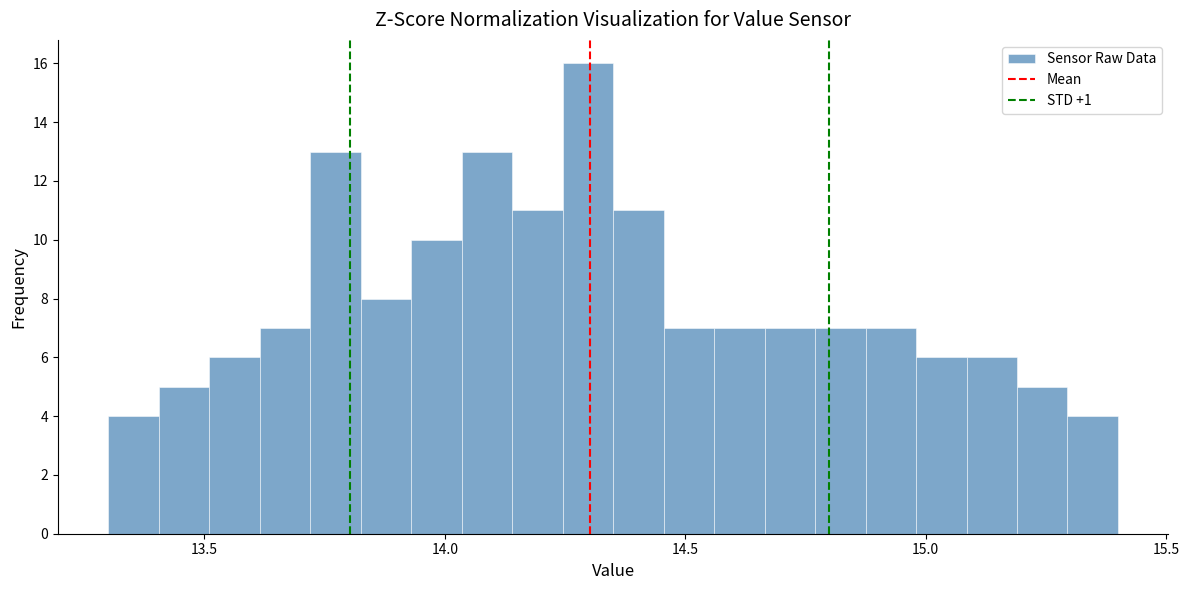

Read against the x-axis, roughly where is the centre of the tallest bar?

14.30